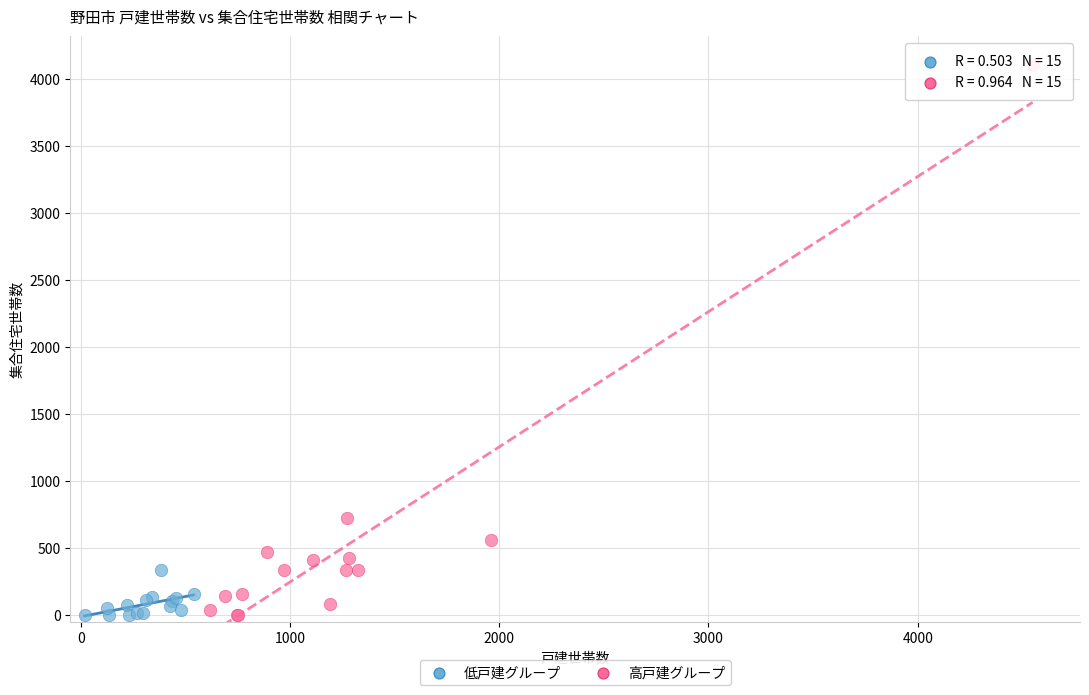

Which series reaches the maximum Y coordinate?

高戸建グループ